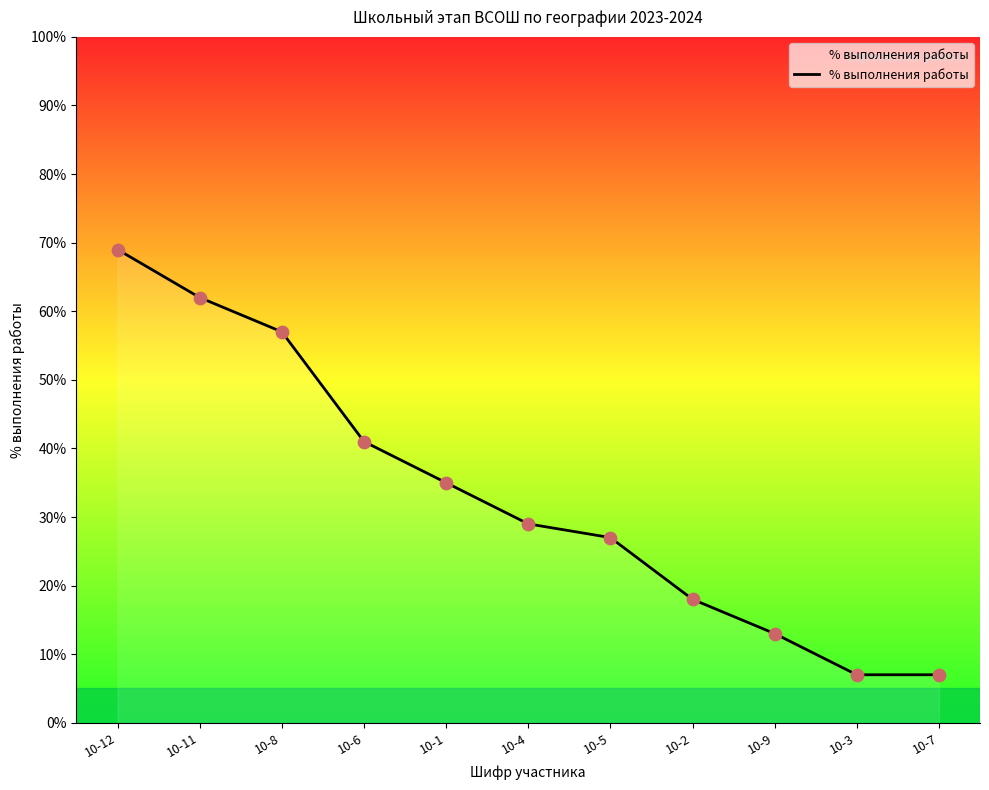

Between 10-12 and 10-9, which is larger?

10-12